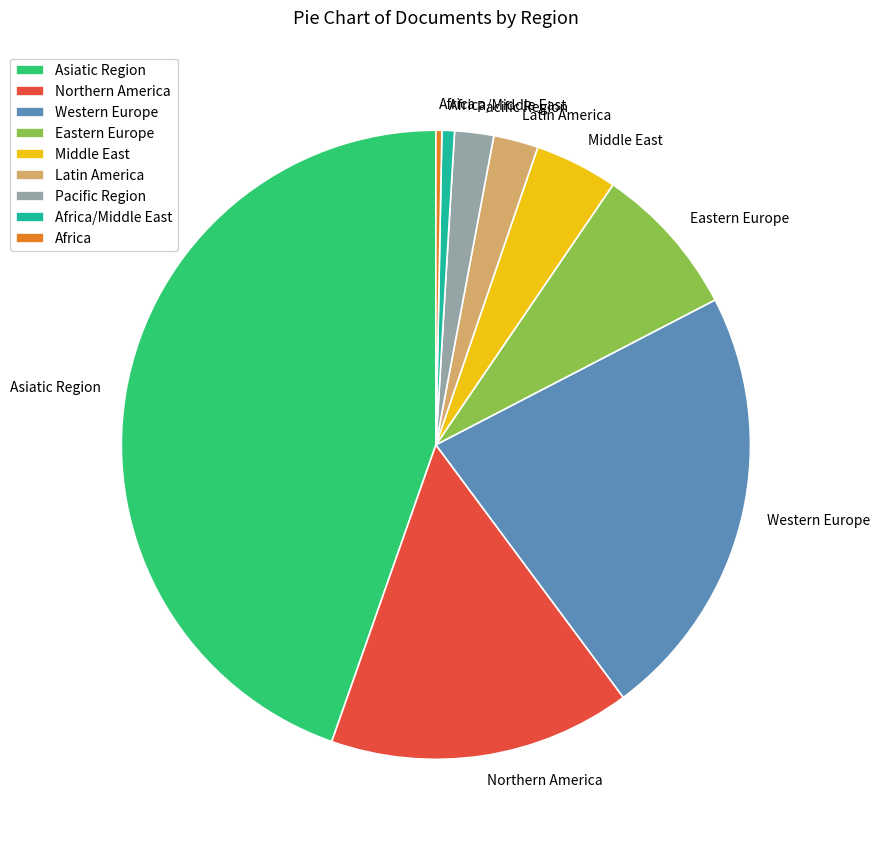

Is it true that Western Europe is 28% of the pie?

False